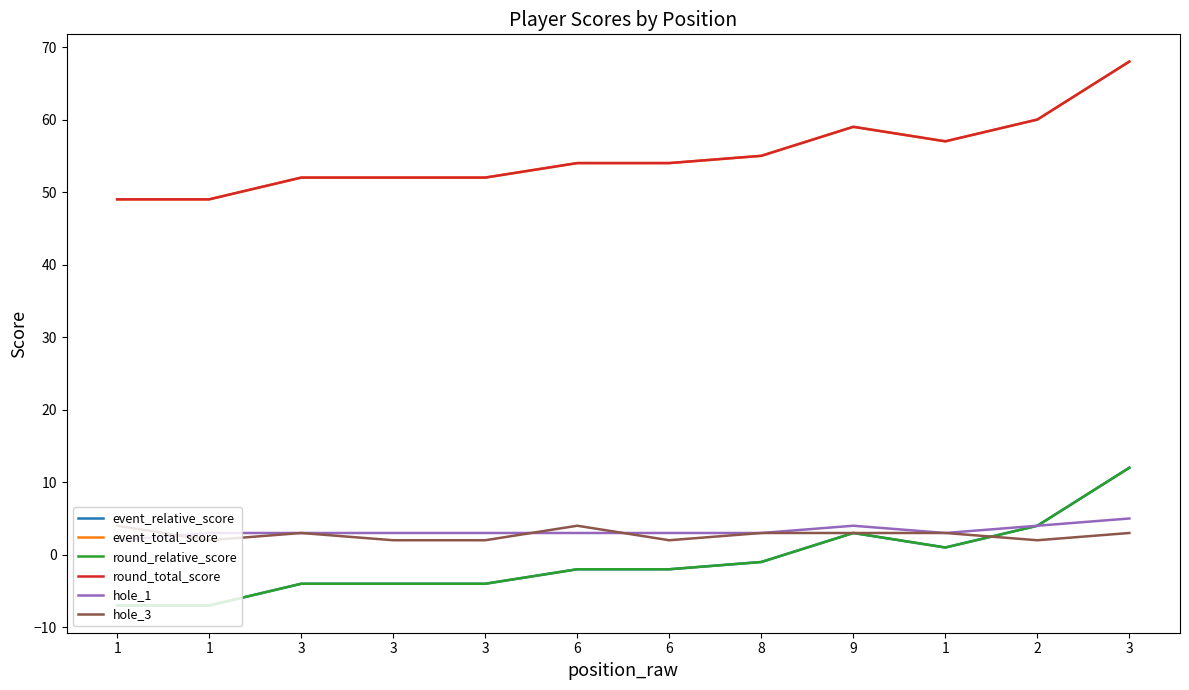

Does the chart have visible grid lines?

No